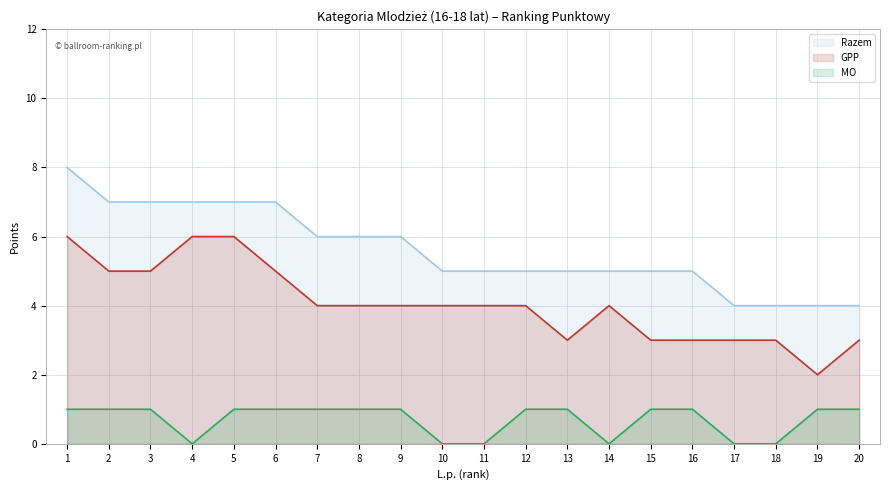

True or false: Razem and GPP intersect in this chart.

False